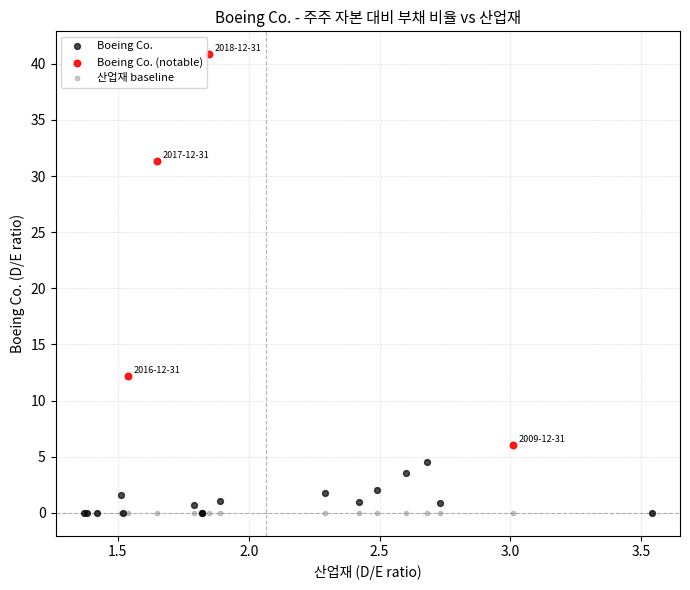

Which series contains the highest Y value?

Boeing Co. (notable)